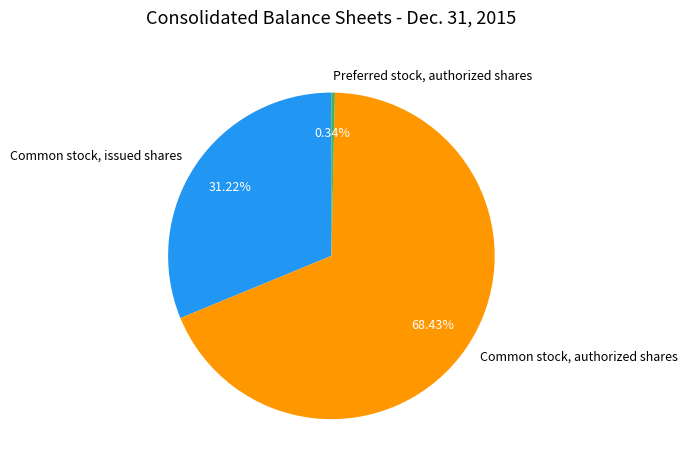

What is the ratio of the value at Common stock, authorized shares to the value at Preferred stock, authorized shares?

200.0